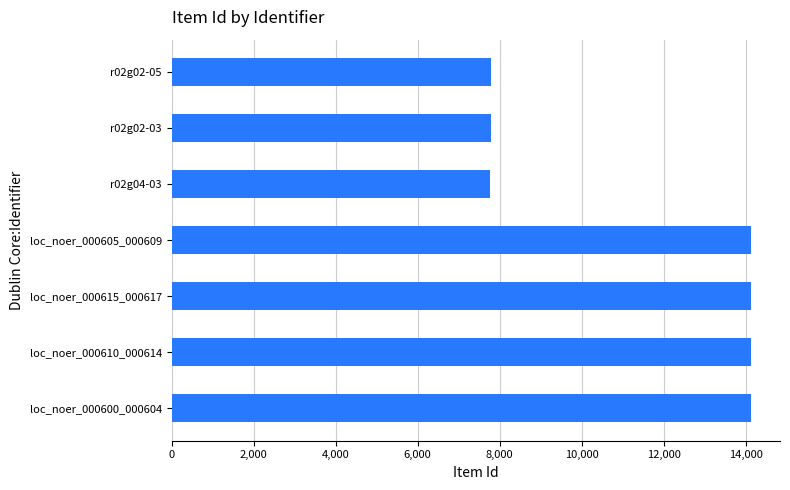

What is the smallest value displayed?

7769